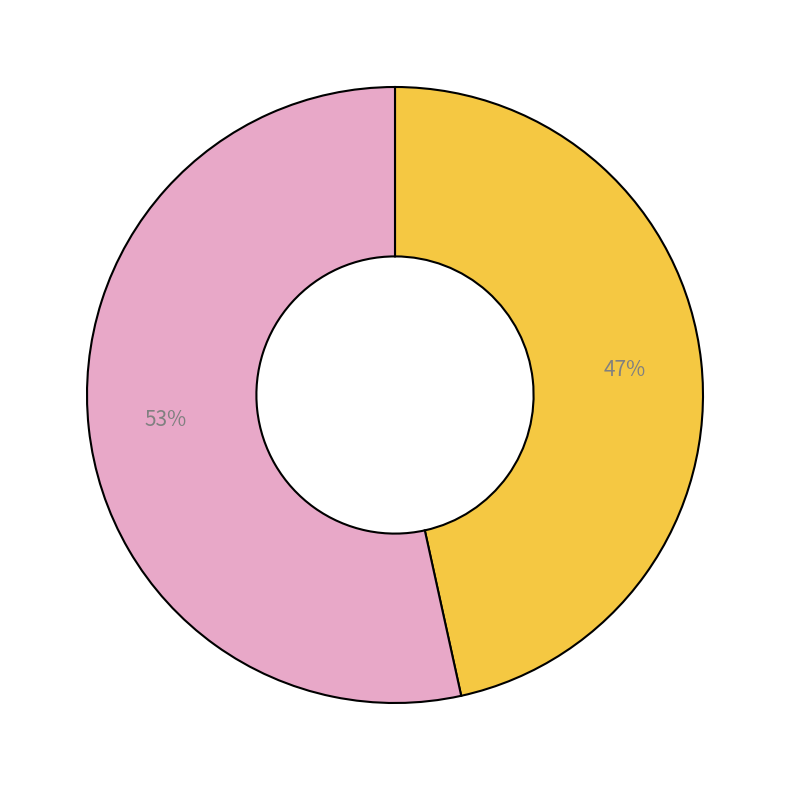

Is there any slice that represents more than half of the pie?

Yes